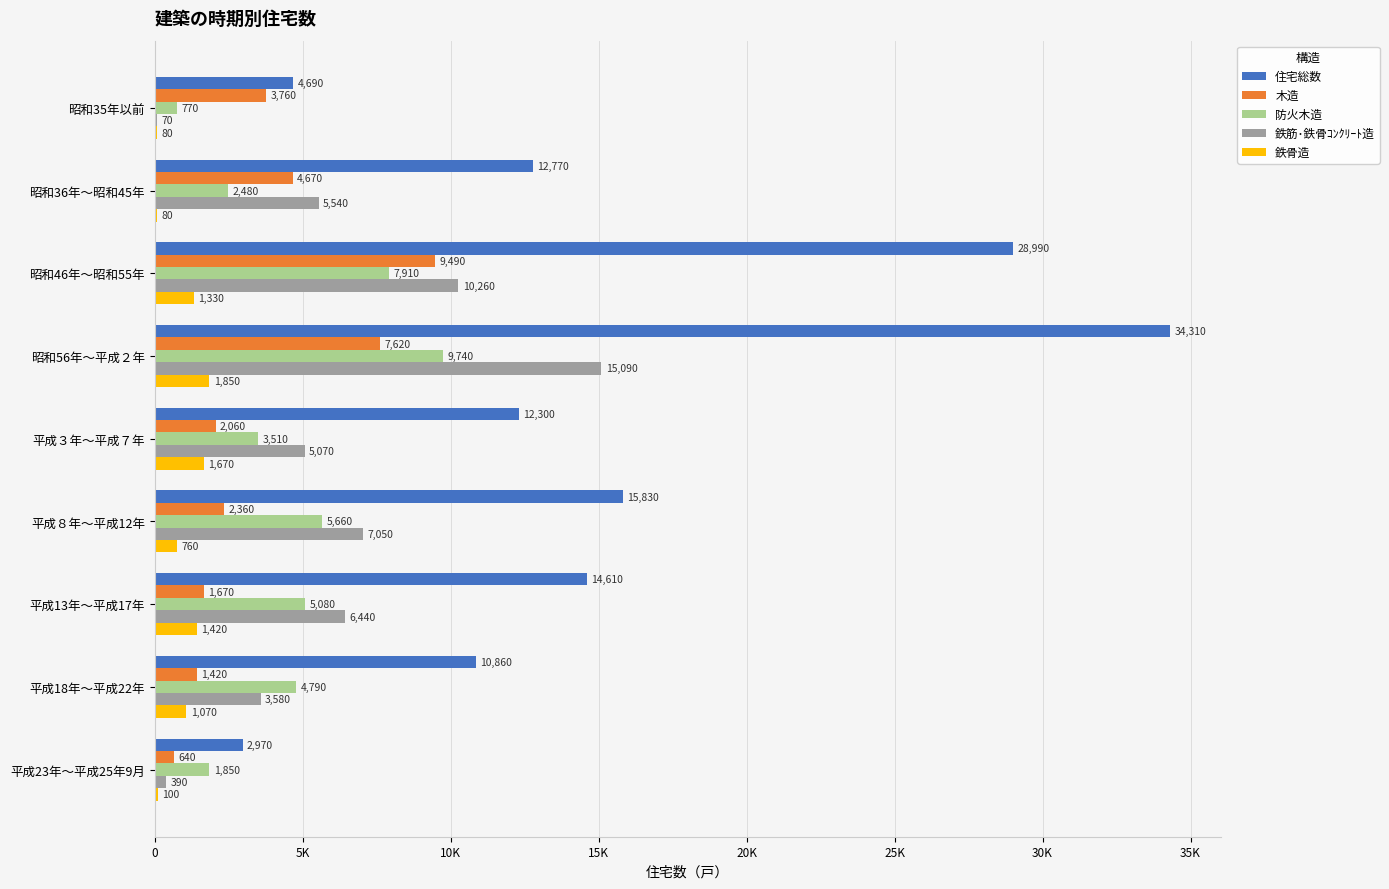

What are all the series names shown in the legend?

住宅総数, 木造, 防火木造, 鉄筋･鉄骨ｺﾝｸﾘｰﾄ造, 鉄骨造